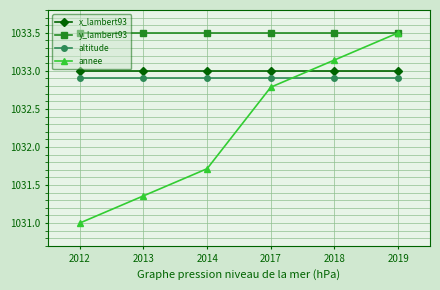

Is the value of y_lambert93 at 2017 greater than the value of annee at 2013?

Yes